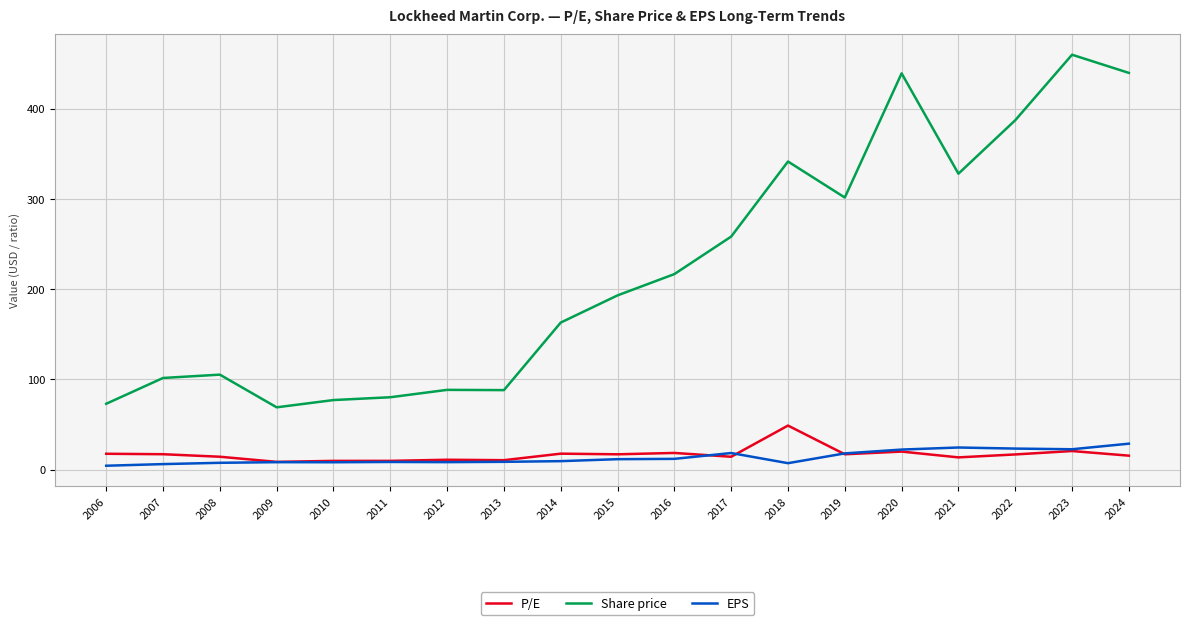

Between 2013 and 2016, which series saw the biggest shift?

Share price